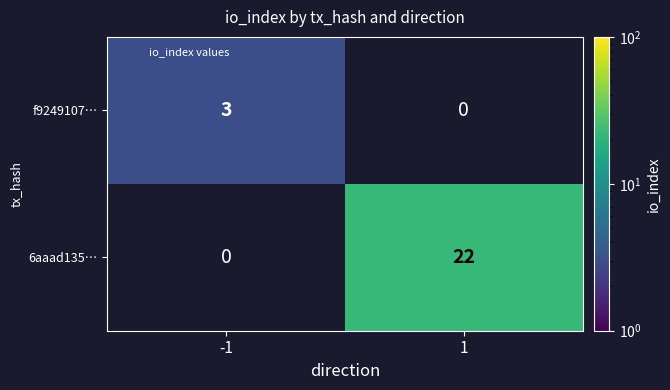

Rank the series at 1 from lowest to highest value.

f9249107…, 6aaad135…